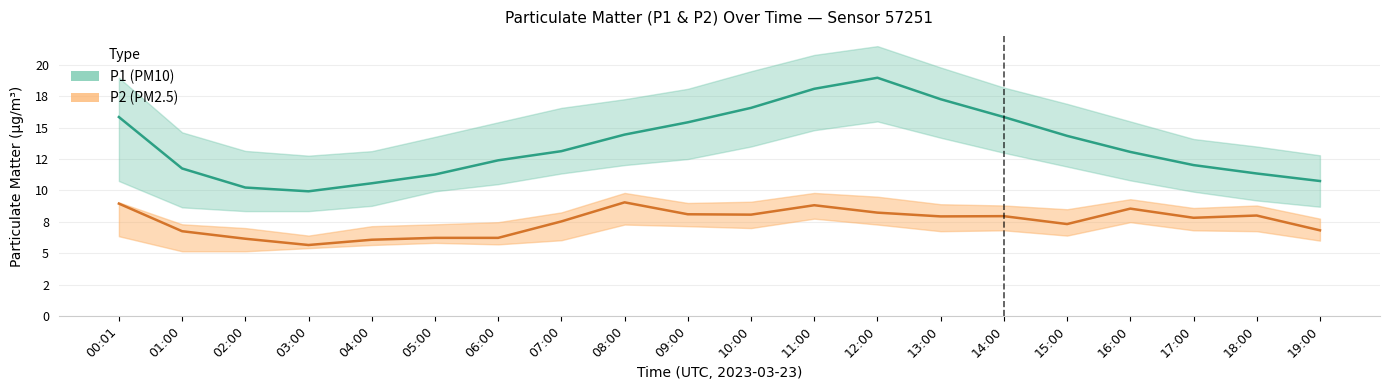

Which series has the largest total across all categories?

P1 (PM10)